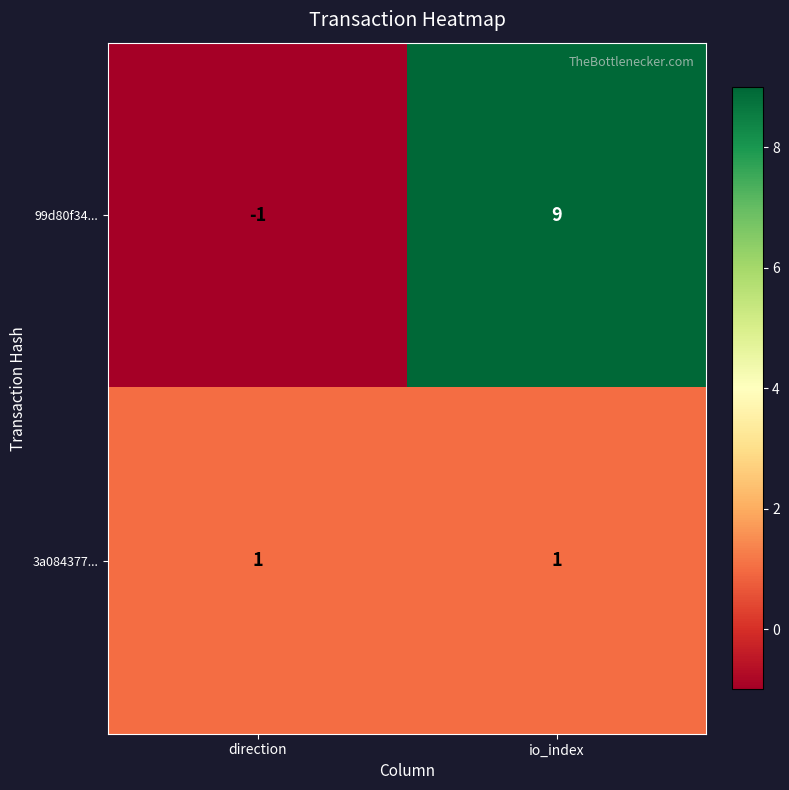

The value of 3a084377... at io_index is 0. True or false?

False